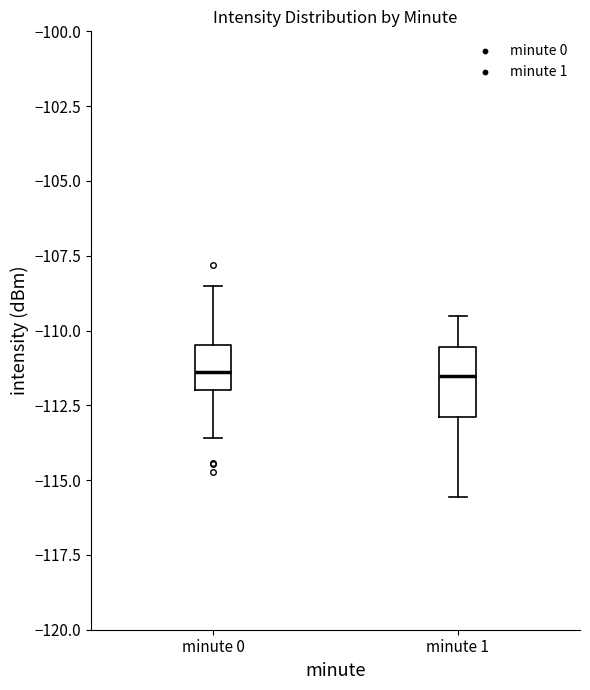

Where does the upper whisker of the box for minute 1 end on the y-axis? The values are not printed on the chart, so give them approximately, as read against the axis.

-109.5